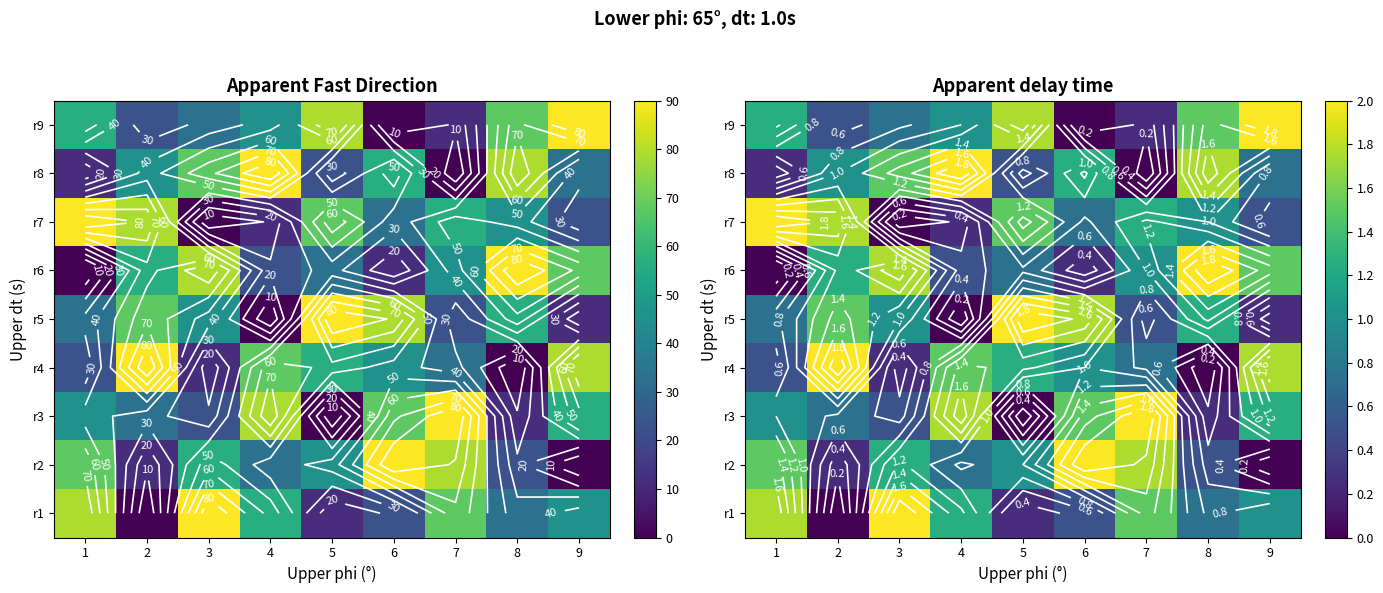

The value of r6 at 1 is 0.6. True or false?

False